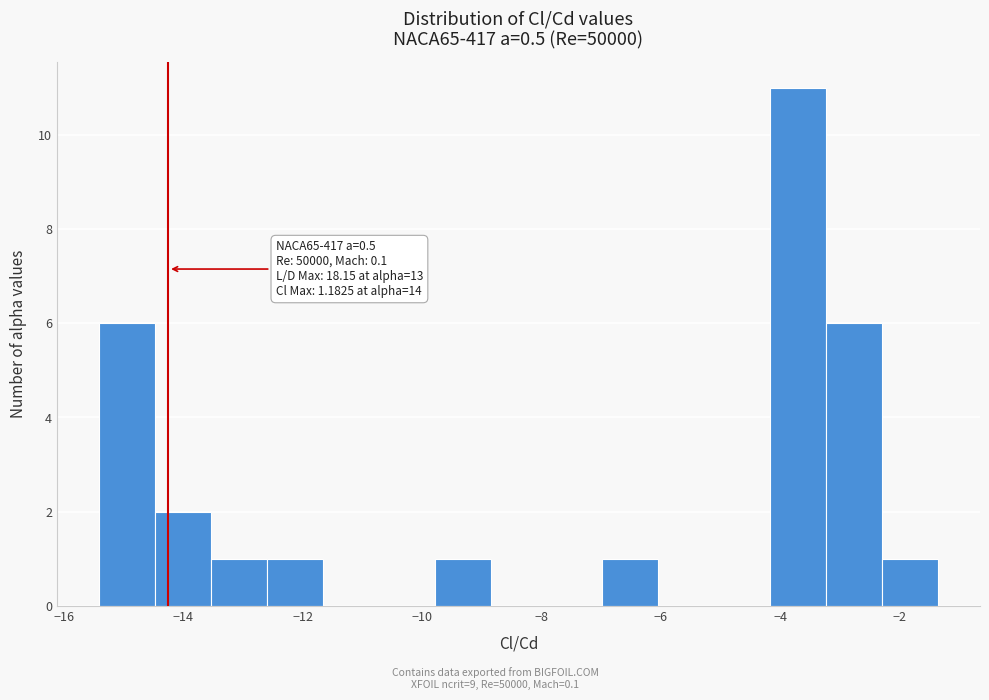

Which range on the x-axis has the tallest bar?

-4.2 to -3.2